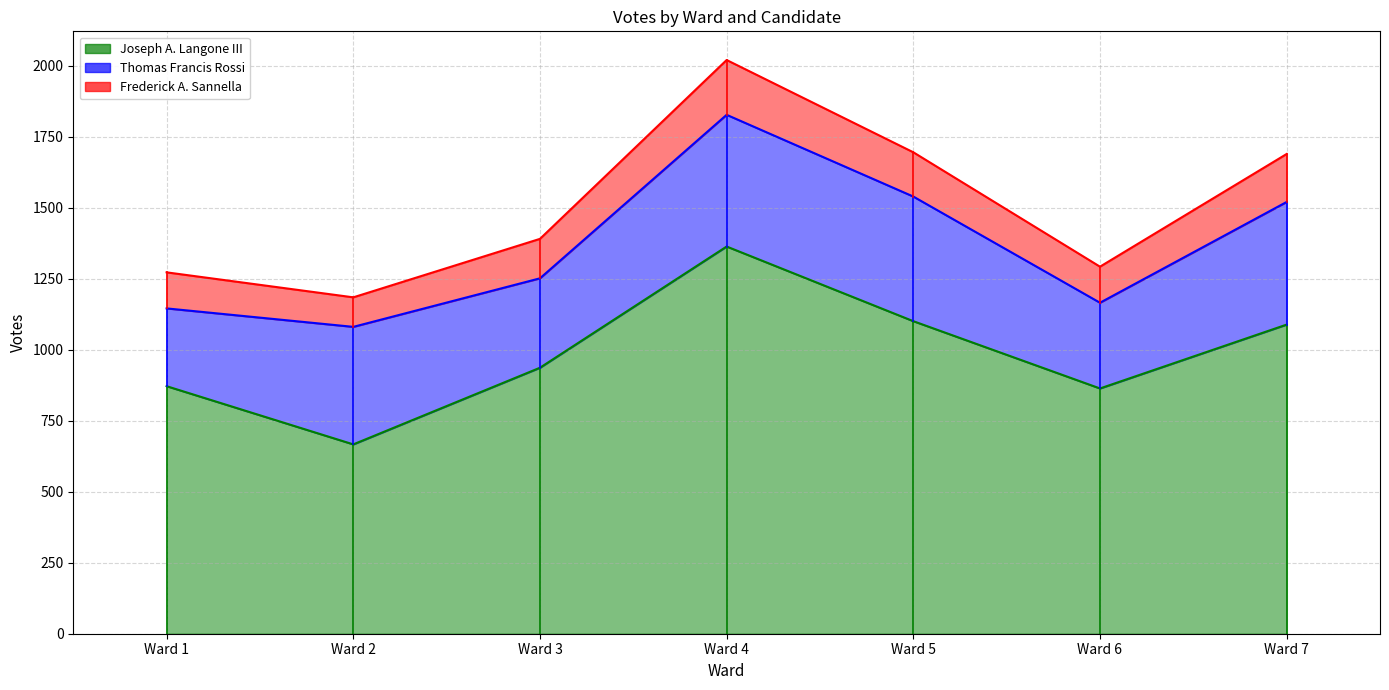

What is the difference between the second highest and second lowest values in the Thomas Francis Rossi series?

137